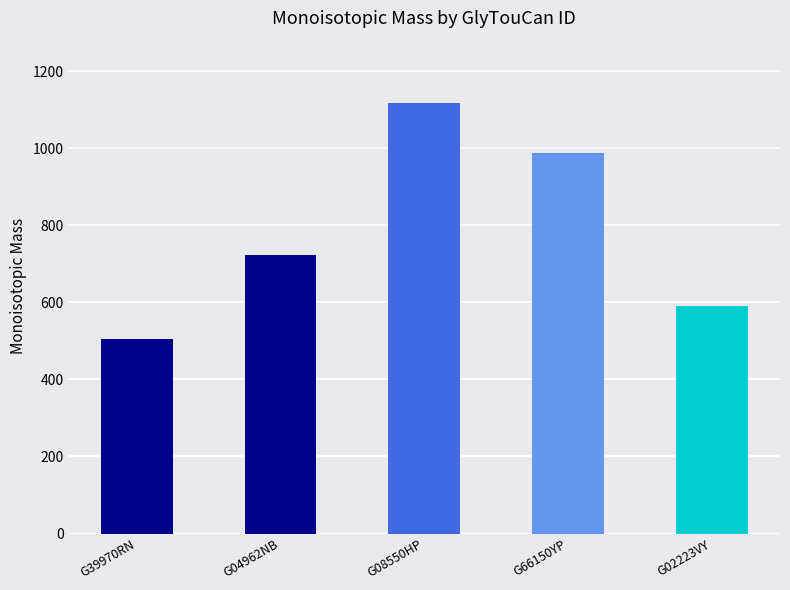

Is it true that the value at G39970RN is 256.3?

False